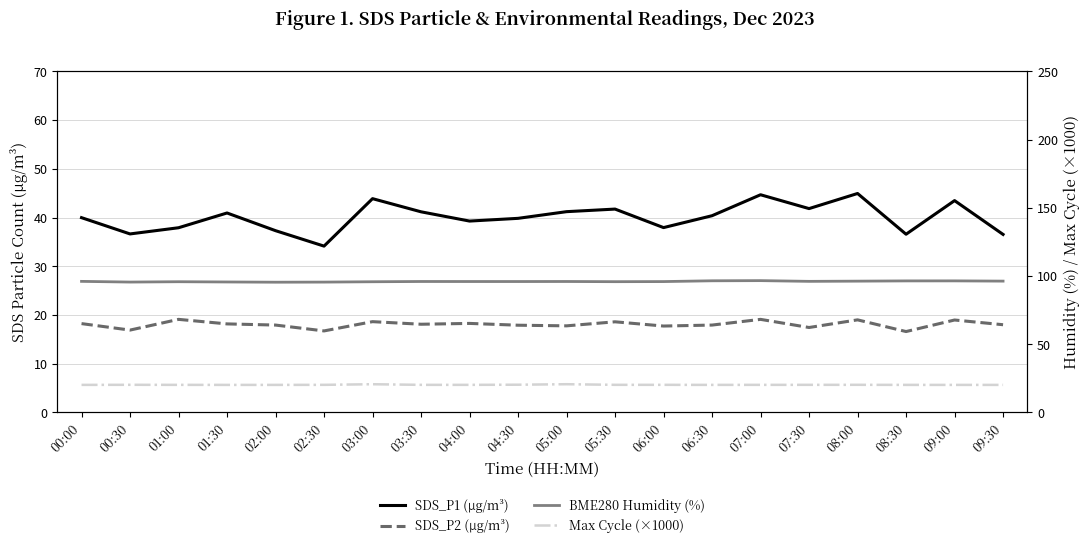

At which category does the chart reach its peak across all series?

07:00